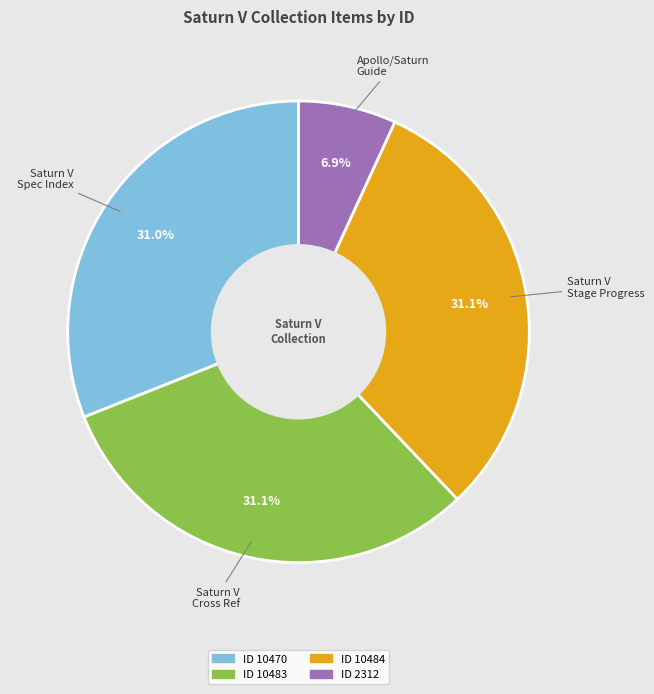

Is there a majority slice in this chart?

No